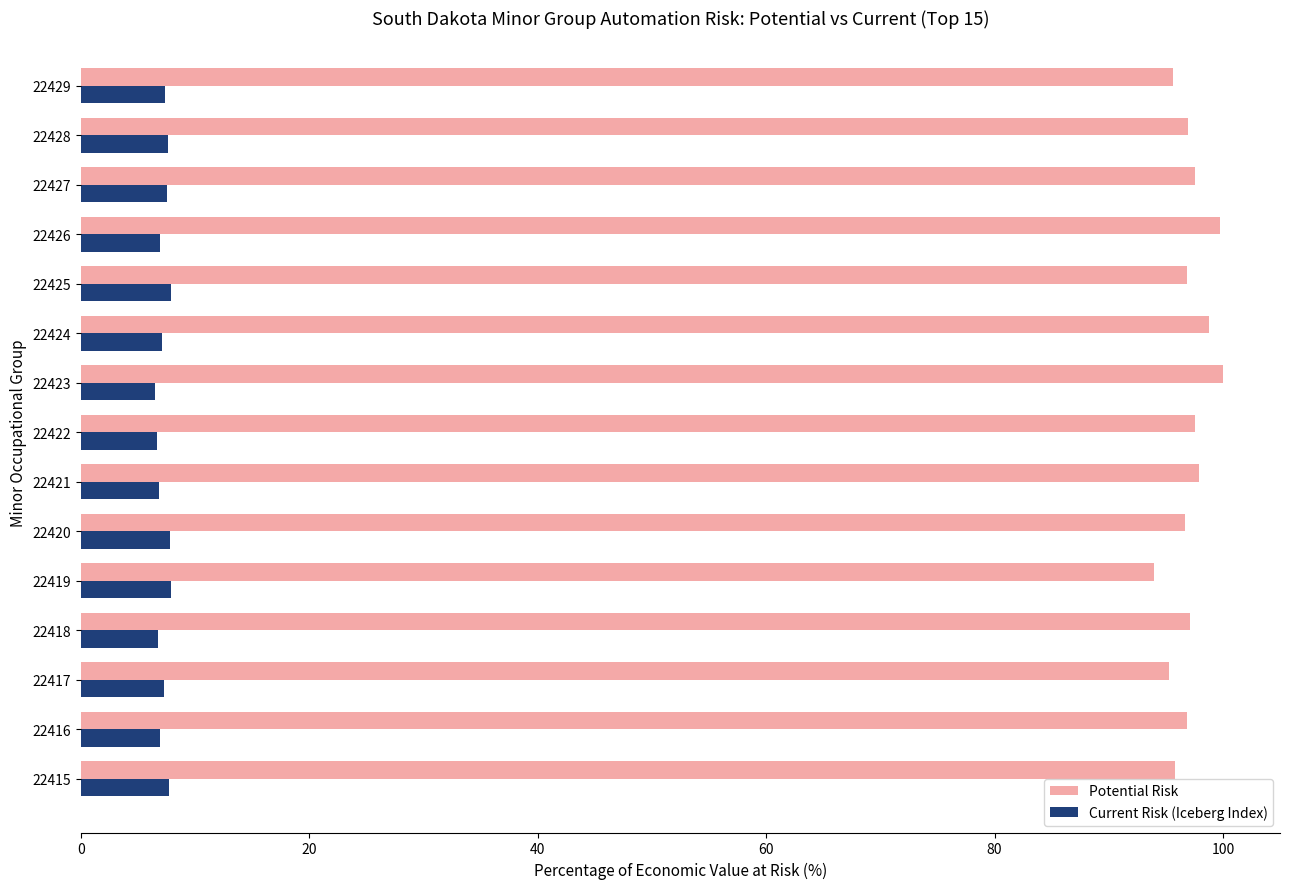

What are all the series names shown in the legend?

Potential Risk, Current Risk (Iceberg Index)